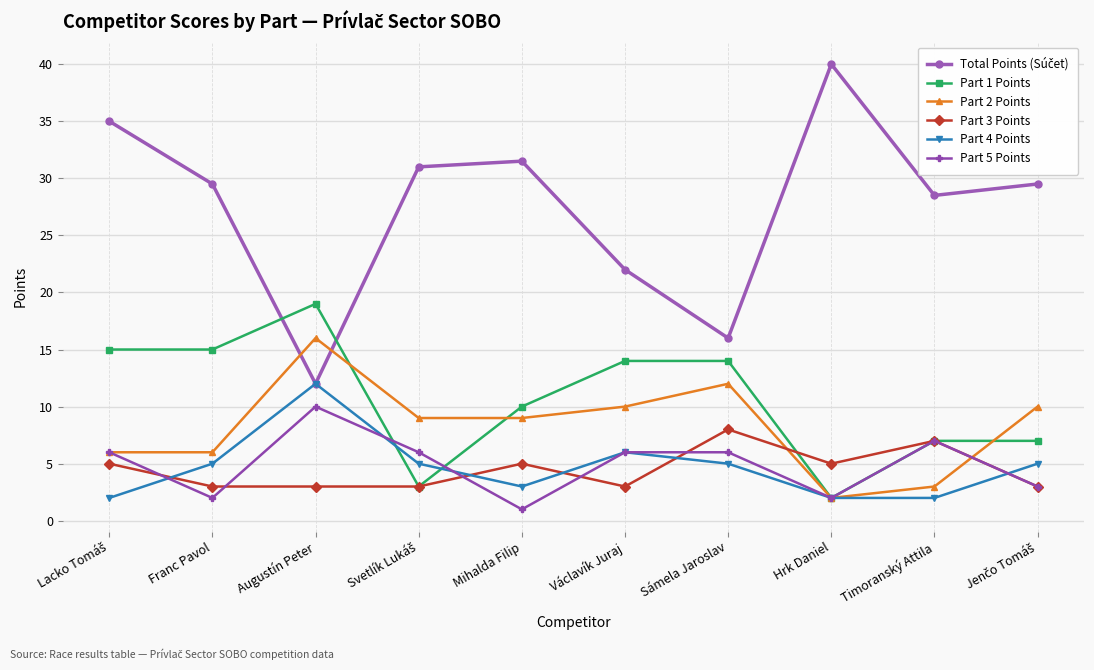

What is the maximum value shown in the chart?

40.0